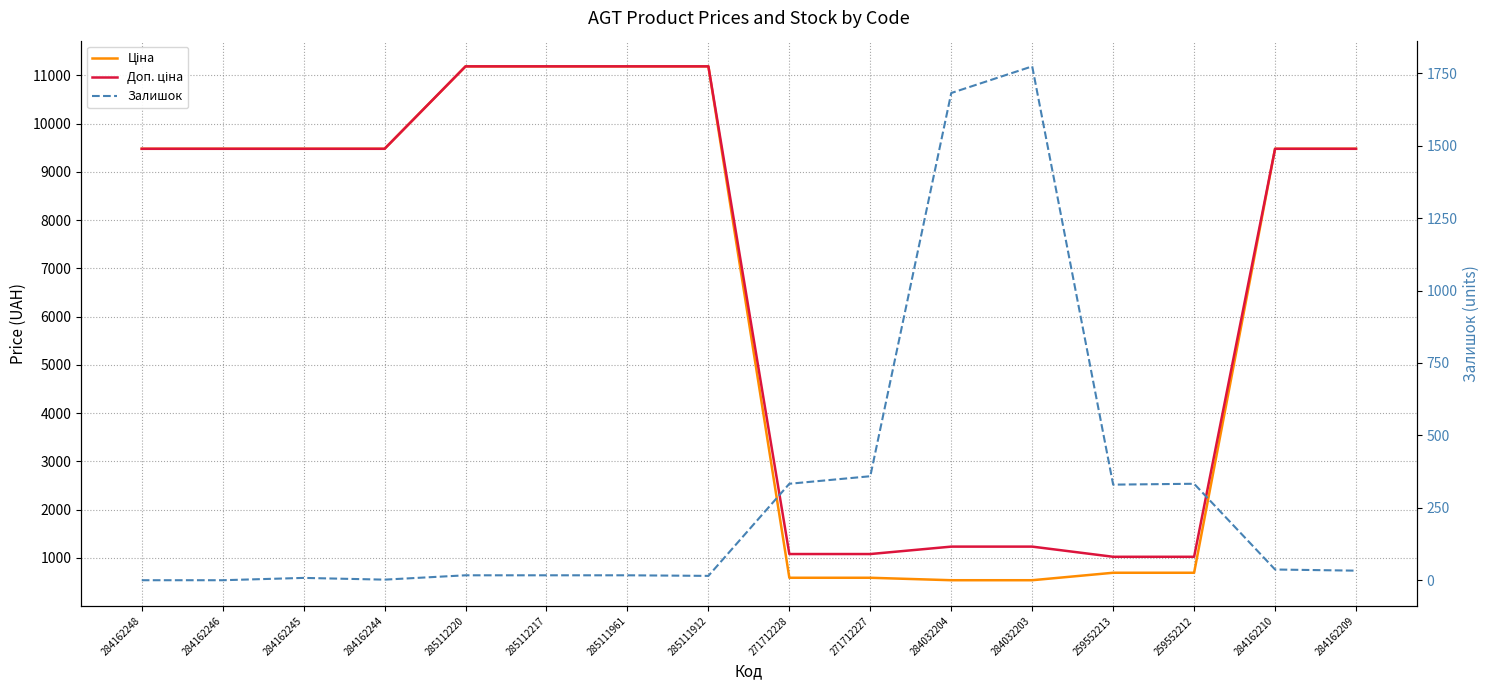

At which category is the sum across all series the highest?

285112220